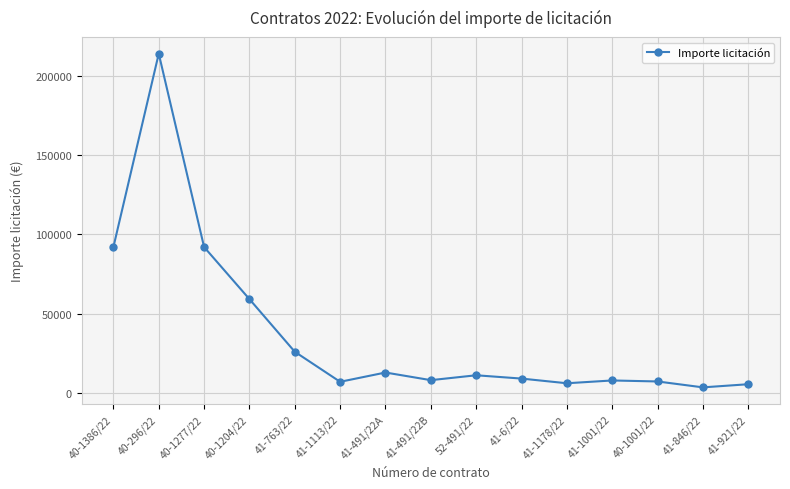

Count the number of data series in this chart.

1